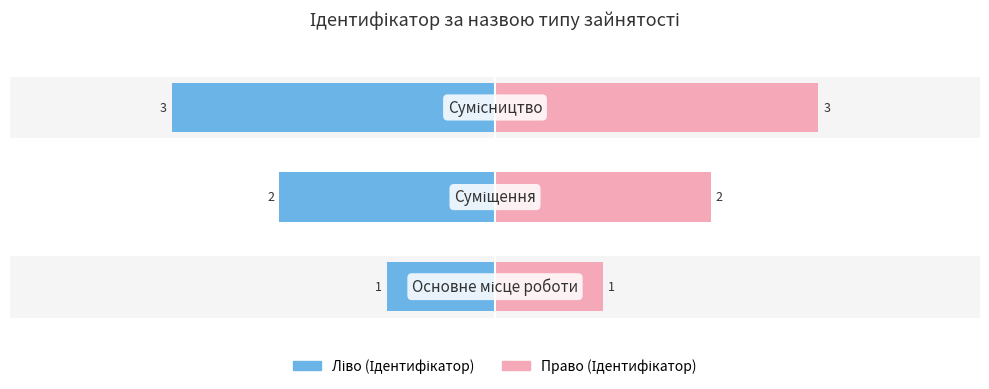

Between −4 and −3, which series saw the biggest shift?

Ідентифікатор (ліво)